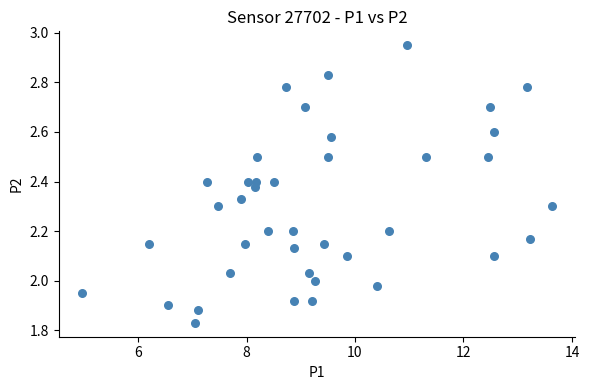

What is the range of Y values (max minus min)?

1.1